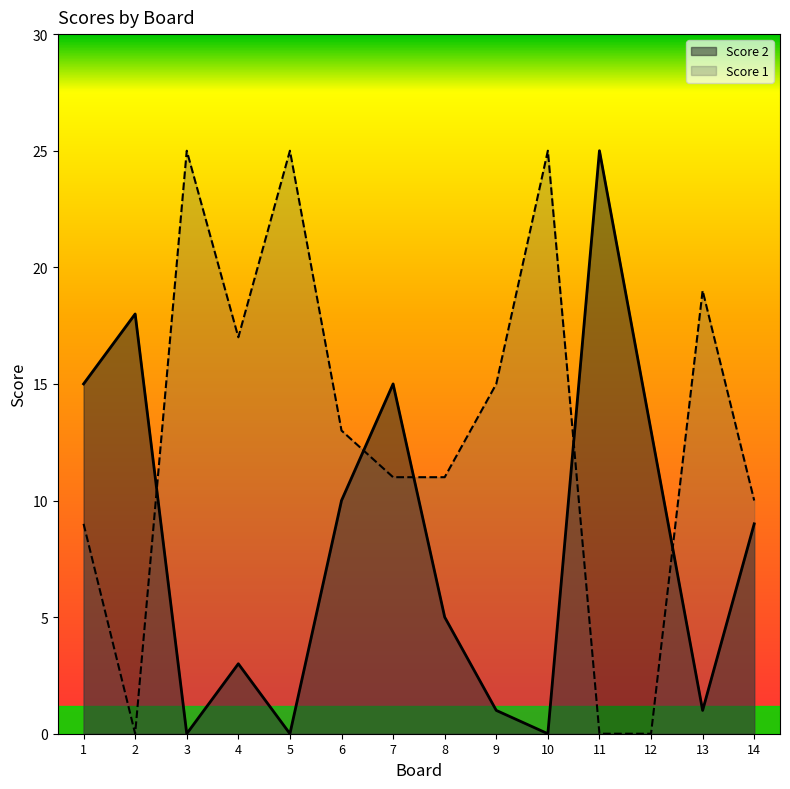

What is the difference between the Score 1 values at 6 and 2?

13